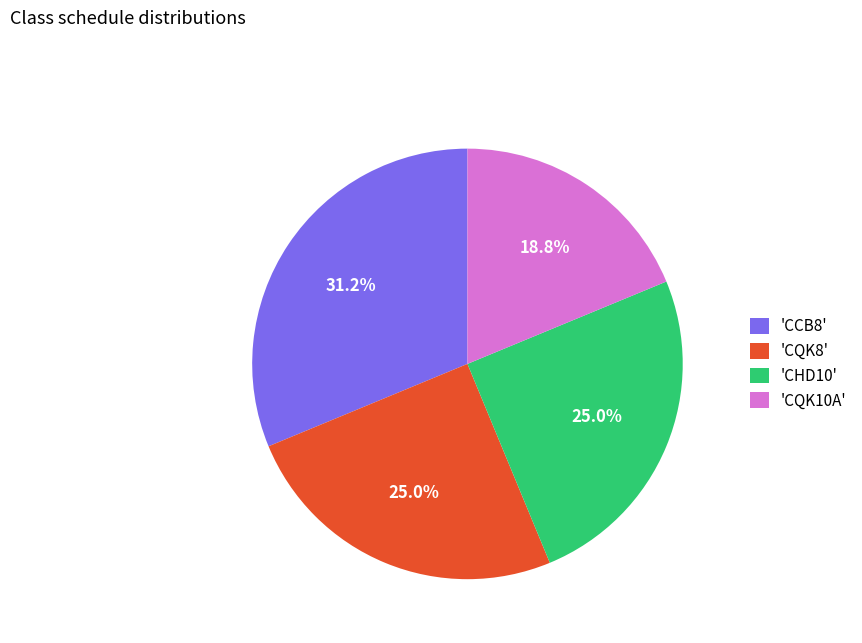

Count the number of slices in the pie.

4